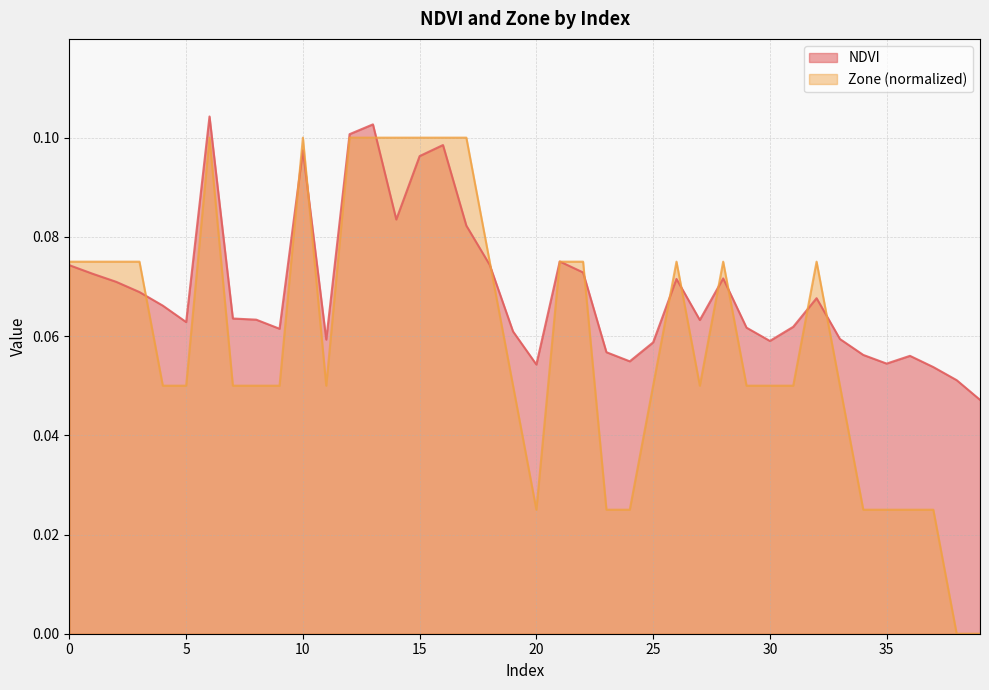

Which series has the largest total across all categories?

NDVI